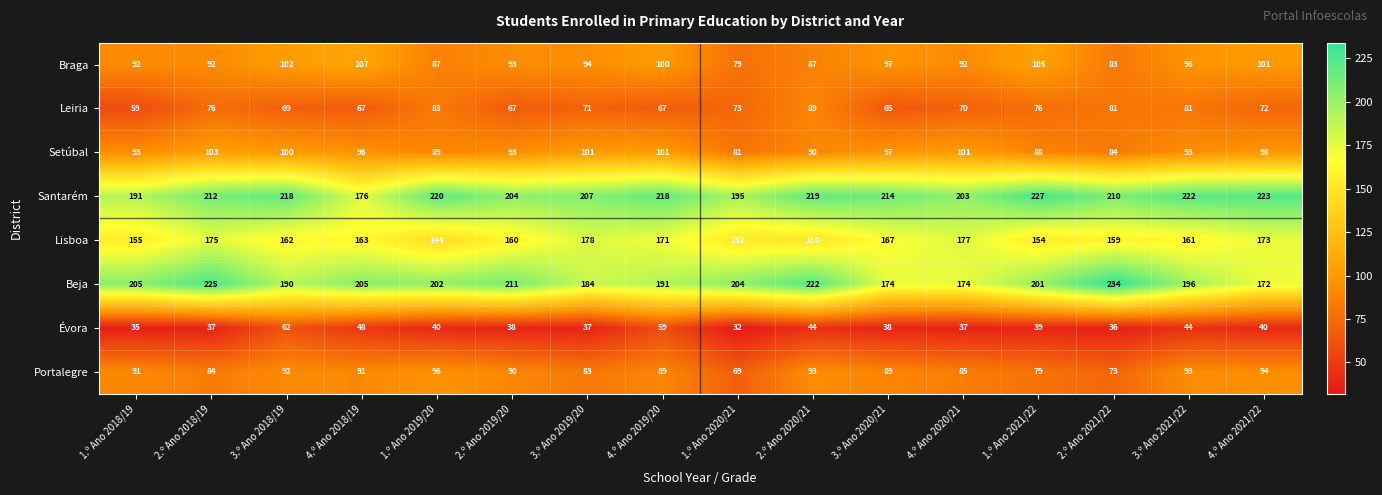

At which category does the chart reach its minimum across all series?

1.º Ano 2020/21